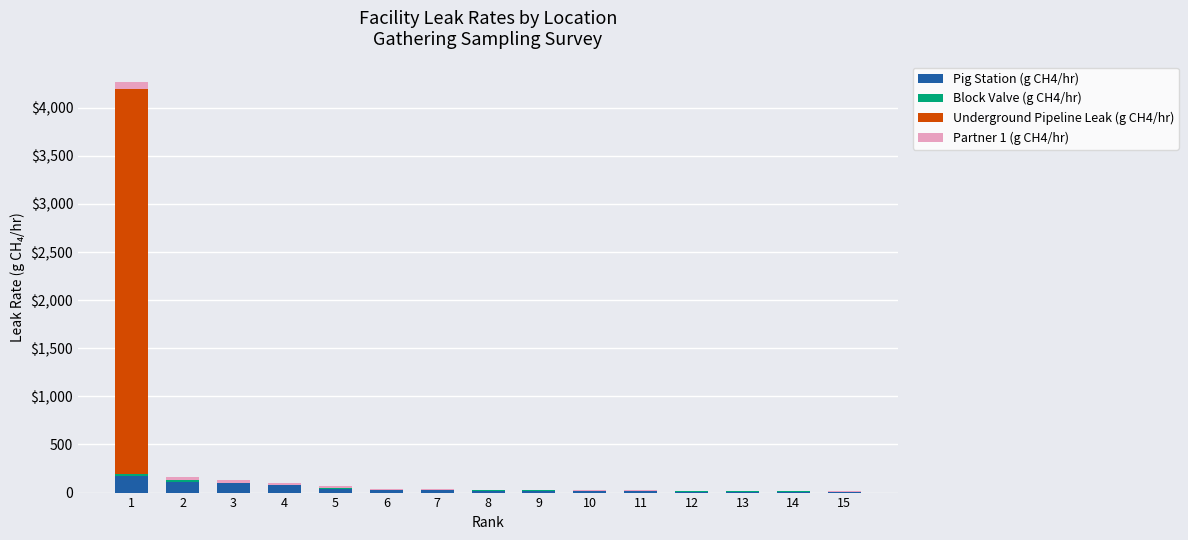

Are the bars horizontal?

No